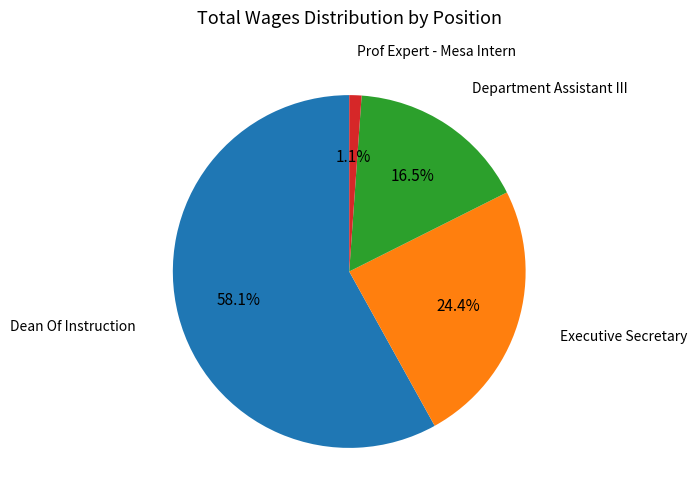

Is there a majority slice in this chart?

Yes